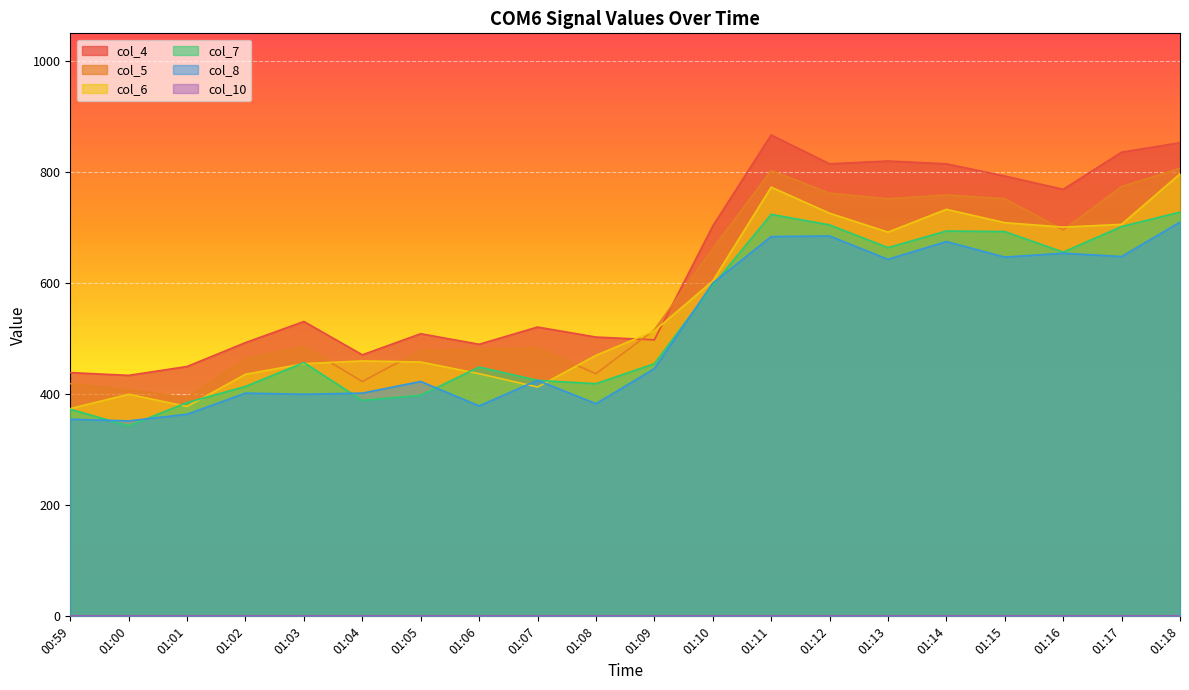

What is the average value of the col_8 series?

514